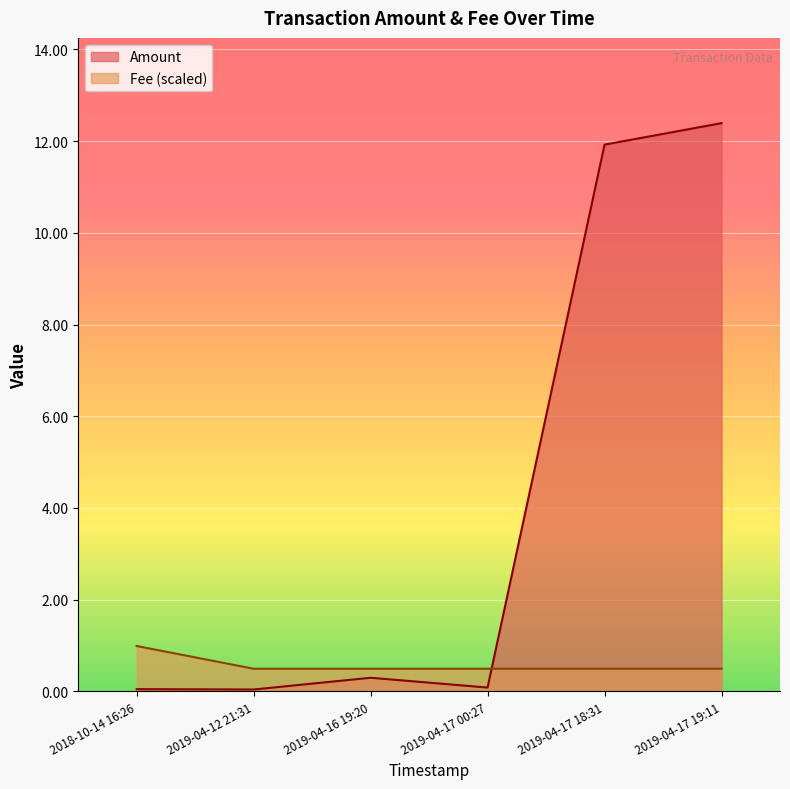

What are all the series names shown in the legend?

Amount, Fee (scaled)